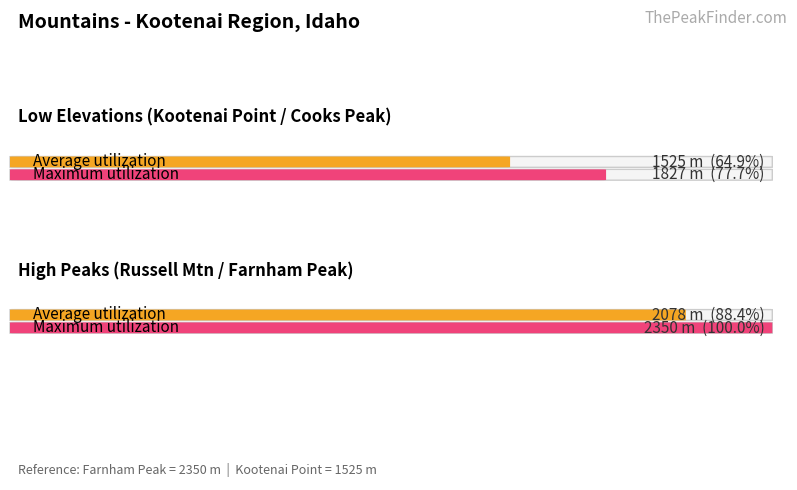

What is the greatest value displayed?

2350